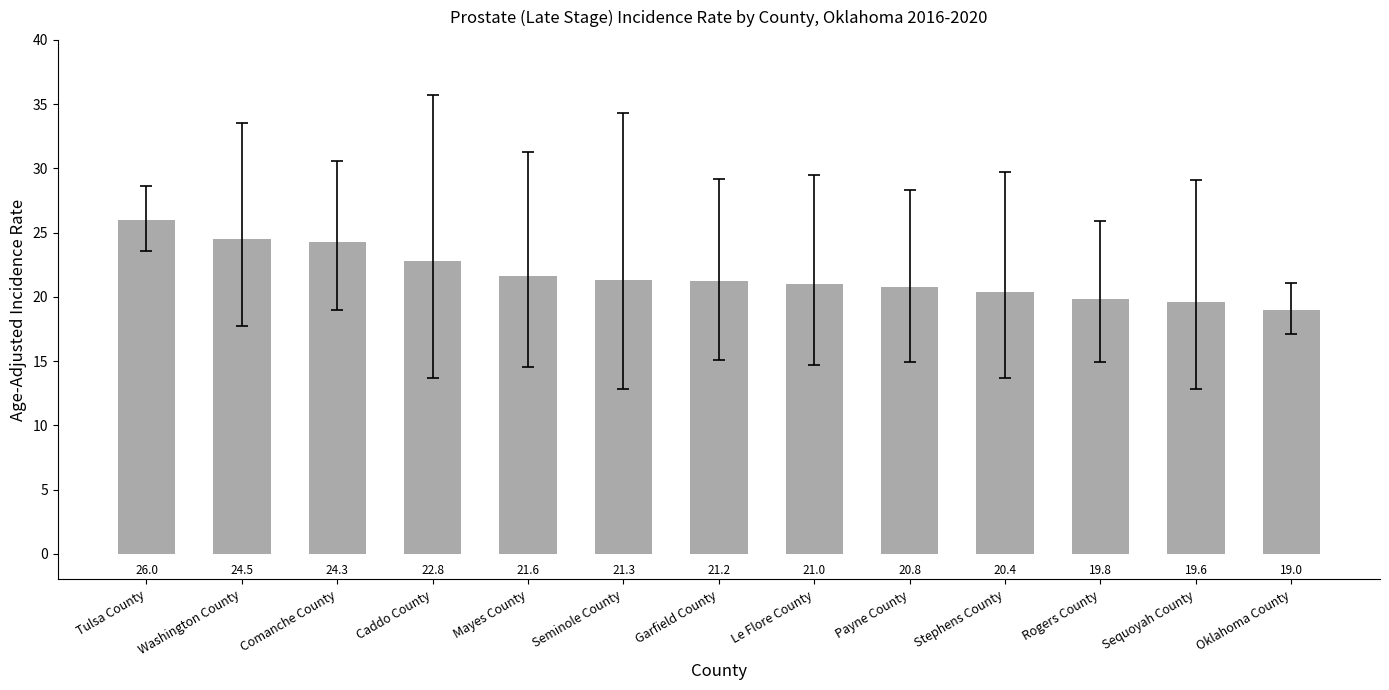

What position from the right is Washington County?

12